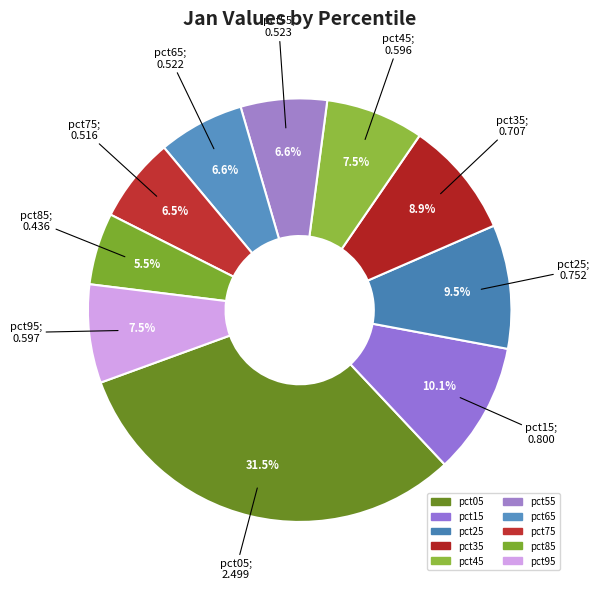

What percentage is NOT represented by pct95?

92.5%